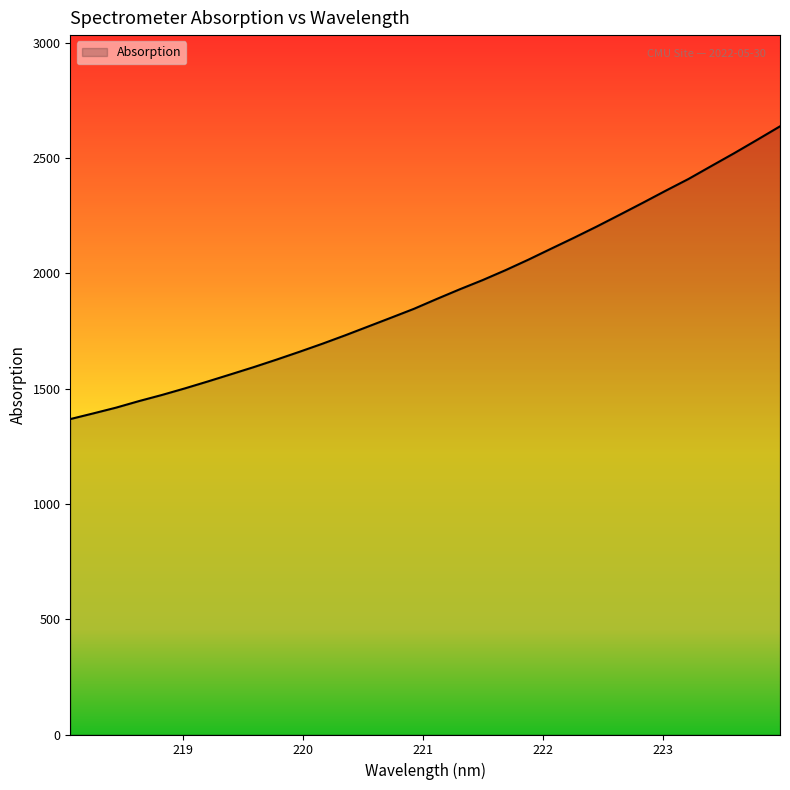

What is the minimum value shown in the chart?

1367.8